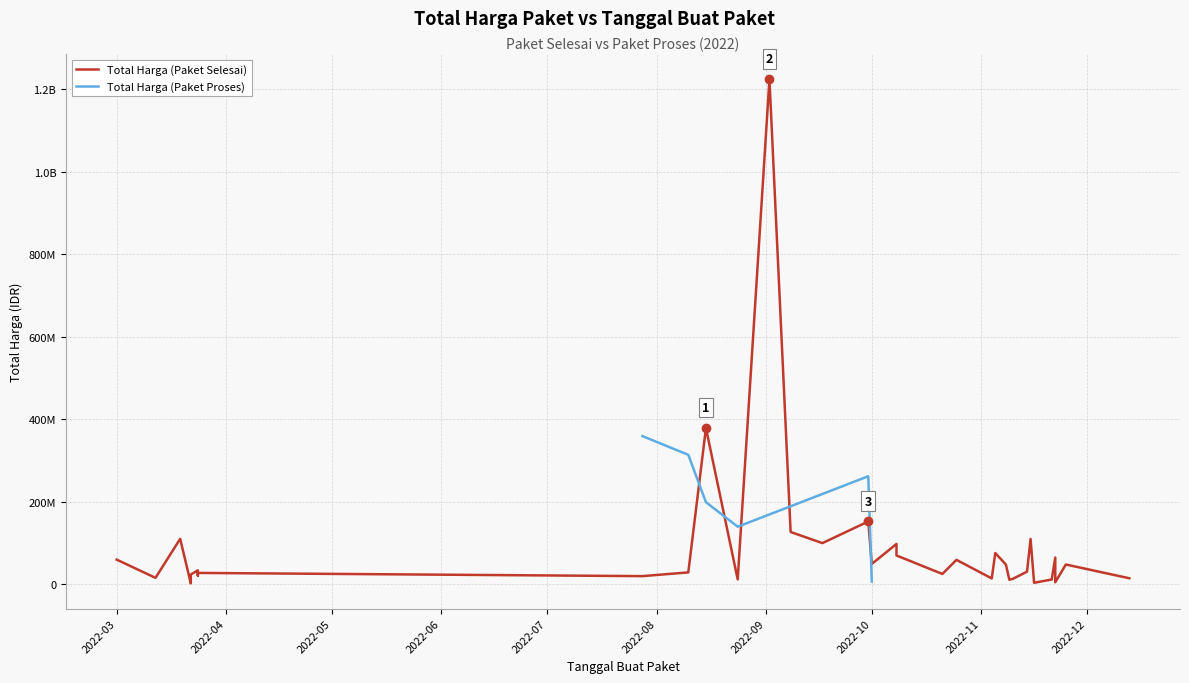

How many lines are shown in the chart?

2